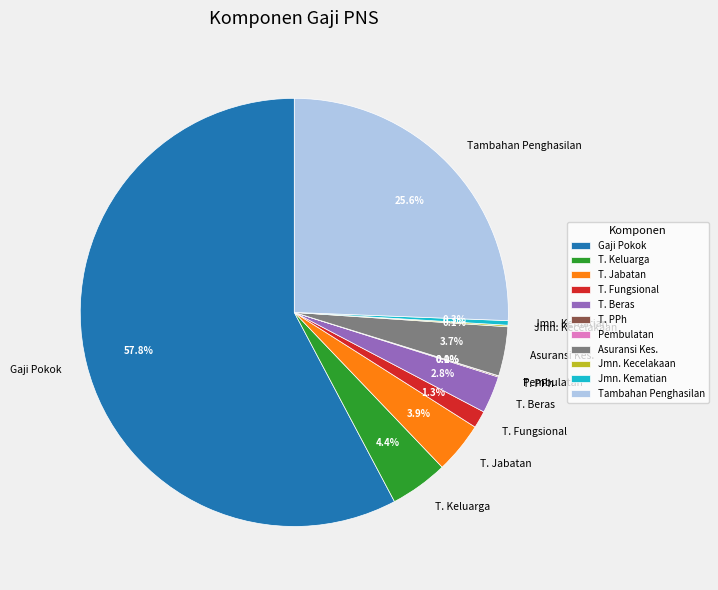

How much of the chart is everything except Gaji Pokok?

42.2%